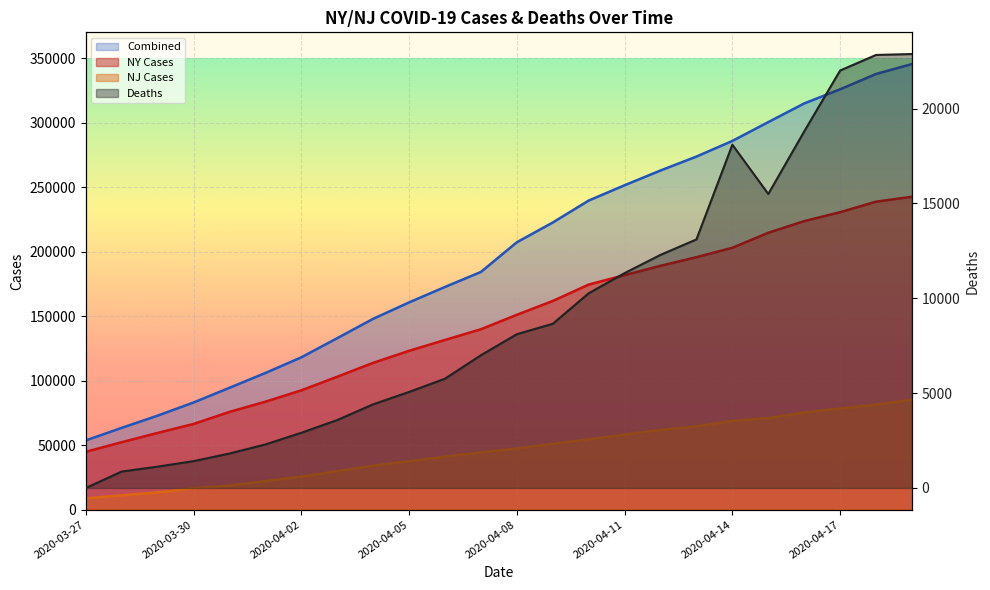

What is the value of the 8th point from the left?

3581